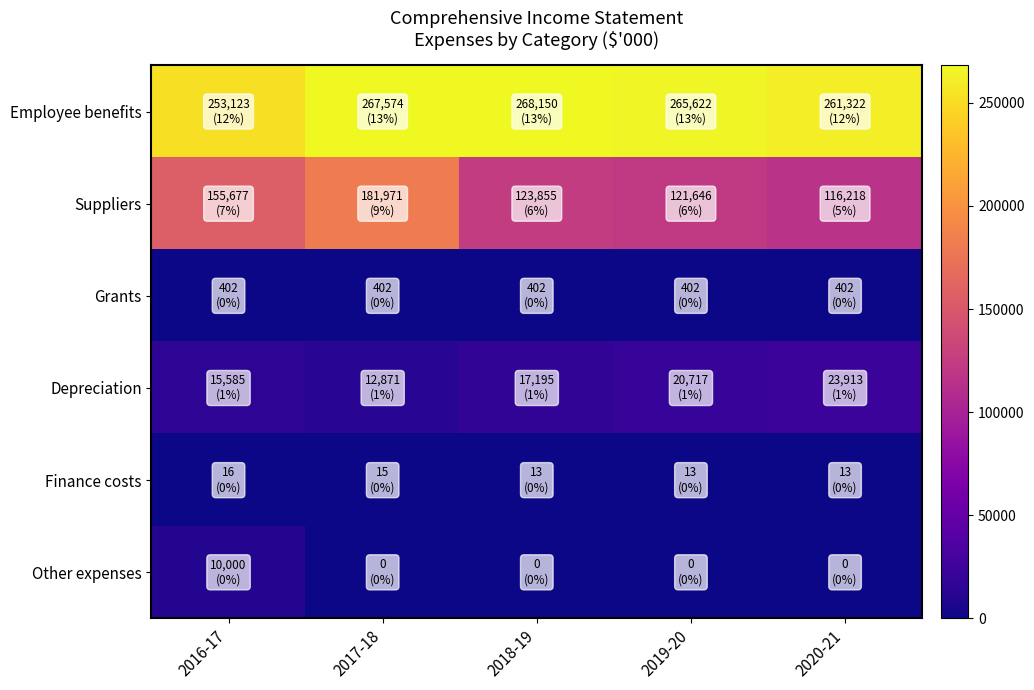

Which label corresponds to the smallest value in the chart?

2017-18